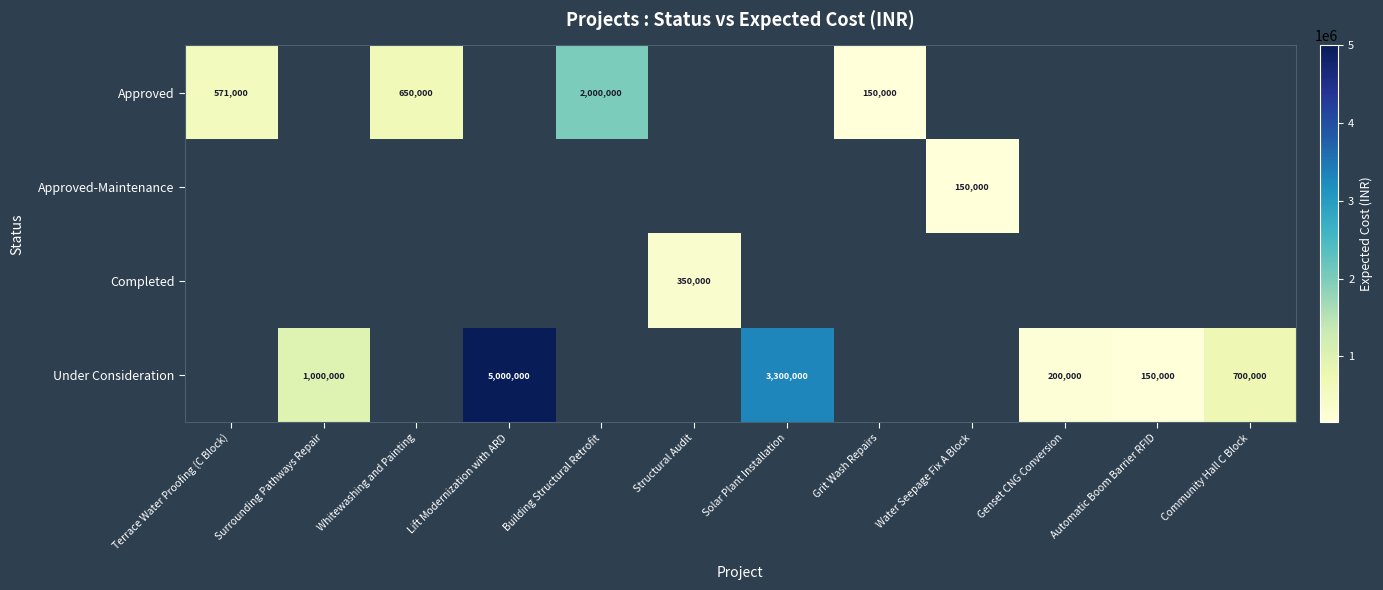

At how many categories does at least one series exceed 1721040?

3